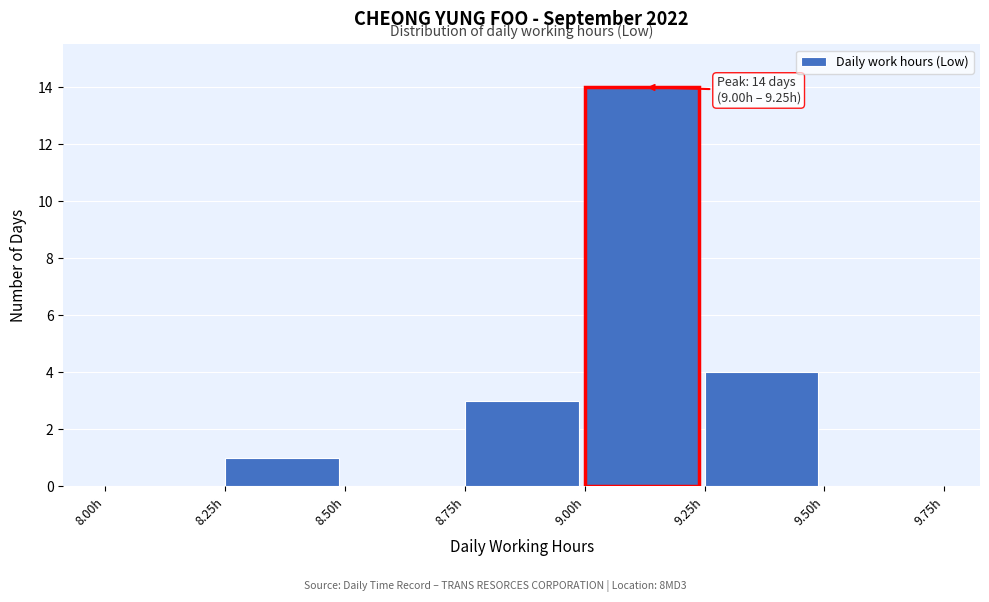

Which range on the x-axis has the tallest bar?

9.00 to 9.25